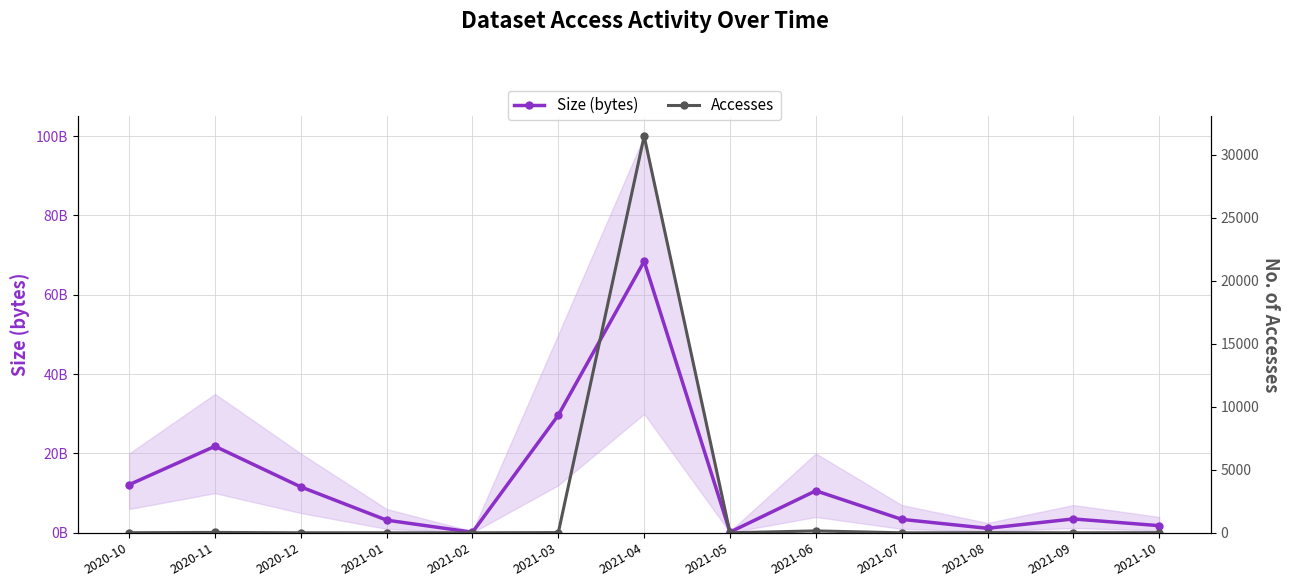

What is the difference between the highest and lowest values at 2021-01?

3197085438